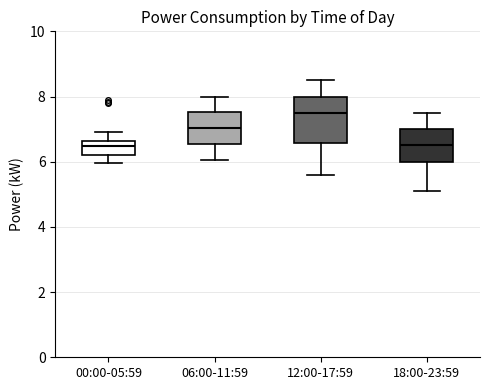

Reading left to right, transcribe this box plot: for each box, give where its median line is, the range the box spans, and where its two whiskers end, as read against the y-axis. The values are not printed on the chart, so give them approximately, as read against the axis.

00:00-05:59: median 6.4, box 6.2 to 6.6, whiskers 6.0 to 7.0
06:00-11:59: median 7.0, box 6.6 to 7.6, whiskers 6.0 to 8.0
12:00-17:59: median 7.6, box 6.6 to 8.0, whiskers 5.6 to 8.6
18:00-23:59: median 6.6, box 6.0 to 7.0, whiskers 5.2 to 7.6